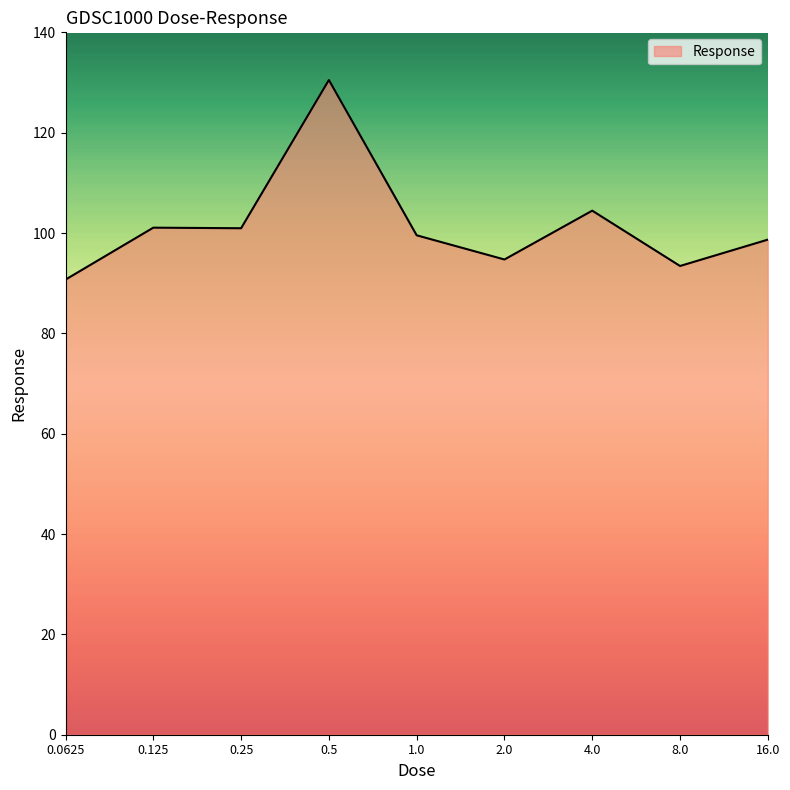

What is the greatest value displayed?

130.5